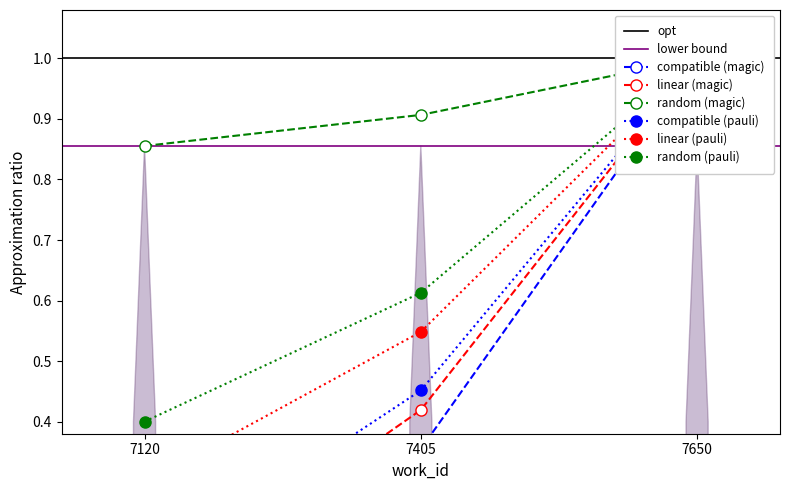

What is the change in value from 7120 to 7405?

+0.3